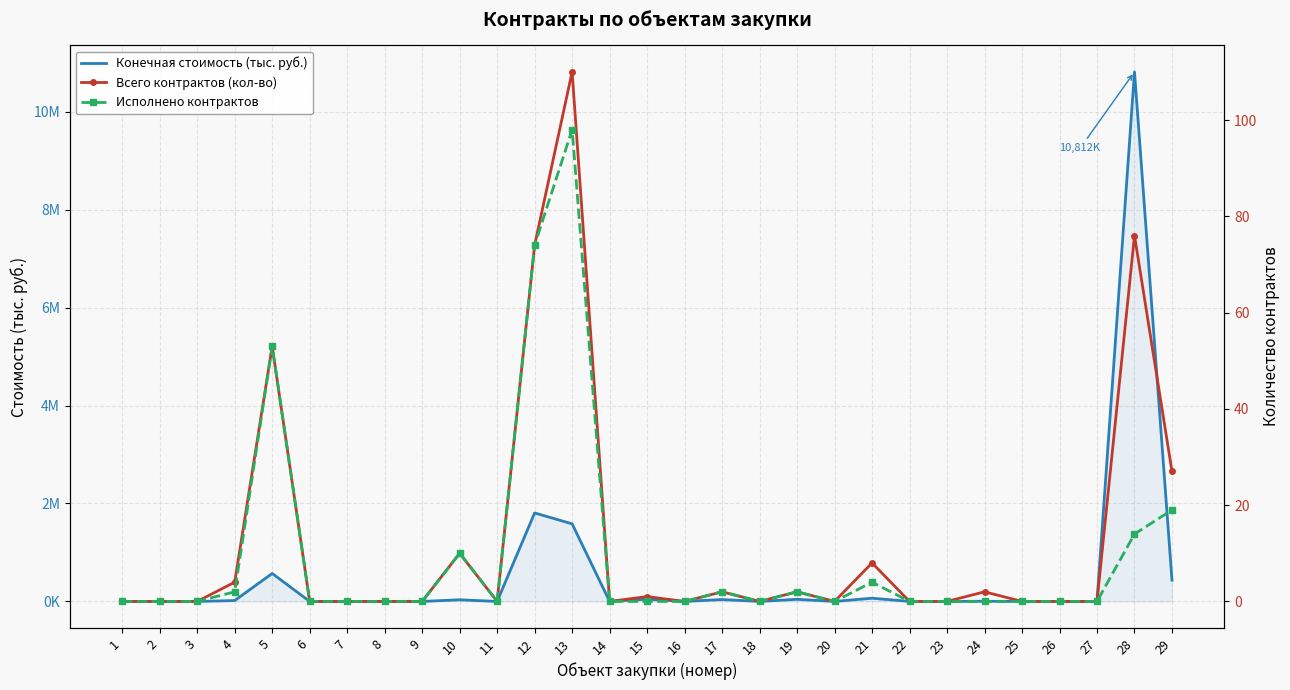

The Исполнено контрактов series shows -44.1 at 25. True or false?

False